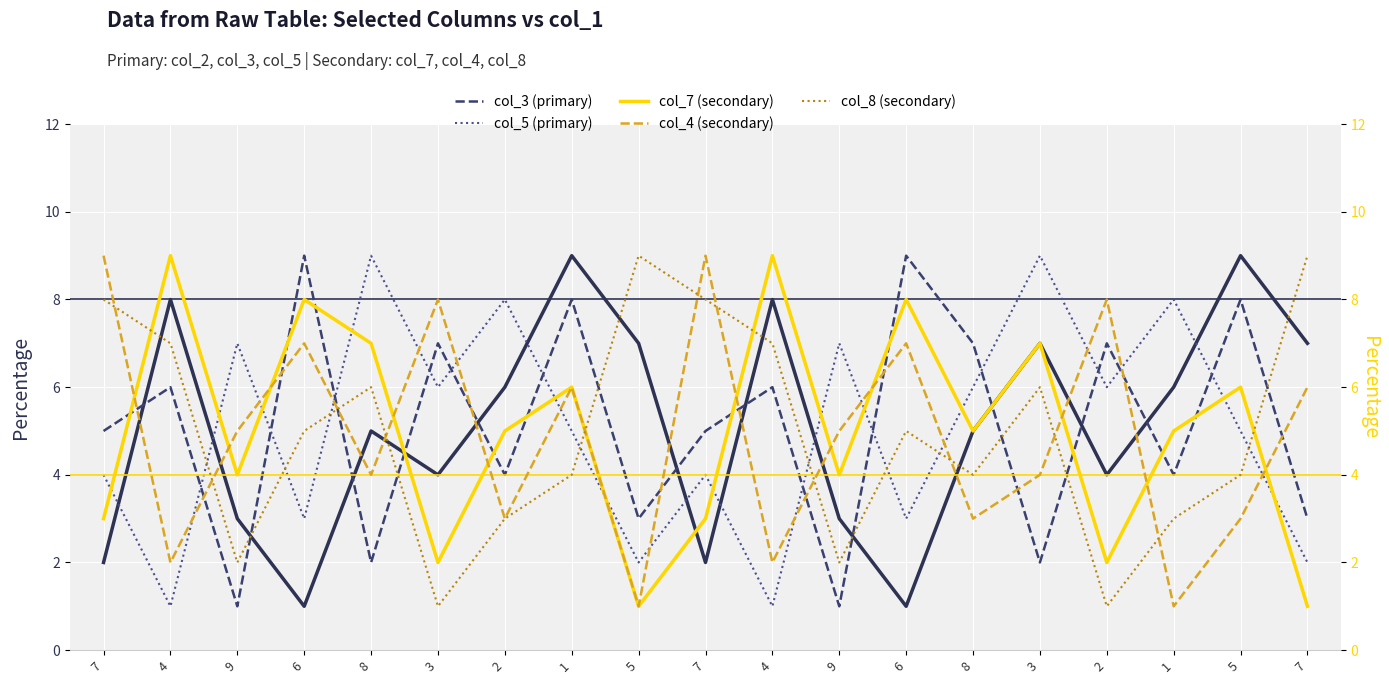

Reading left to right, what are all the values shown in this chart?

col_2 (primary): 7=2	4=8	9=3	6=1	8=5	3=4	2=6	1=9	5=7	7=2	4=8	9=3	6=1	8=5	3=7	2=4	1=6	5=9	7=7
col_3 (primary): 7=5	4=6	9=1	6=9	8=2	3=7	2=4	1=8	5=3	7=5	4=6	9=1	6=9	8=7	3=2	2=7	1=4	5=8	7=3
col_5 (primary): 7=4	4=1	9=7	6=3	8=9	3=6	2=8	1=5	5=2	7=4	4=1	9=7	6=3	8=6	3=9	2=6	1=8	5=5	7=2
col_7 (secondary): 7=3	4=9	9=4	6=8	8=7	3=2	2=5	1=6	5=1	7=3	4=9	9=4	6=8	8=5	3=7	2=2	1=5	5=6	7=1
col_4 (secondary): 7=9	4=2	9=5	6=7	8=4	3=8	2=3	1=6	5=1	7=9	4=2	9=5	6=7	8=3	3=4	2=8	1=1	5=3	7=6
col_8 (secondary): 7=8	4=7	9=2	6=5	8=6	3=1	2=3	1=4	5=9	7=8	4=7	9=2	6=5	8=4	3=6	2=1	1=3	5=4	7=9